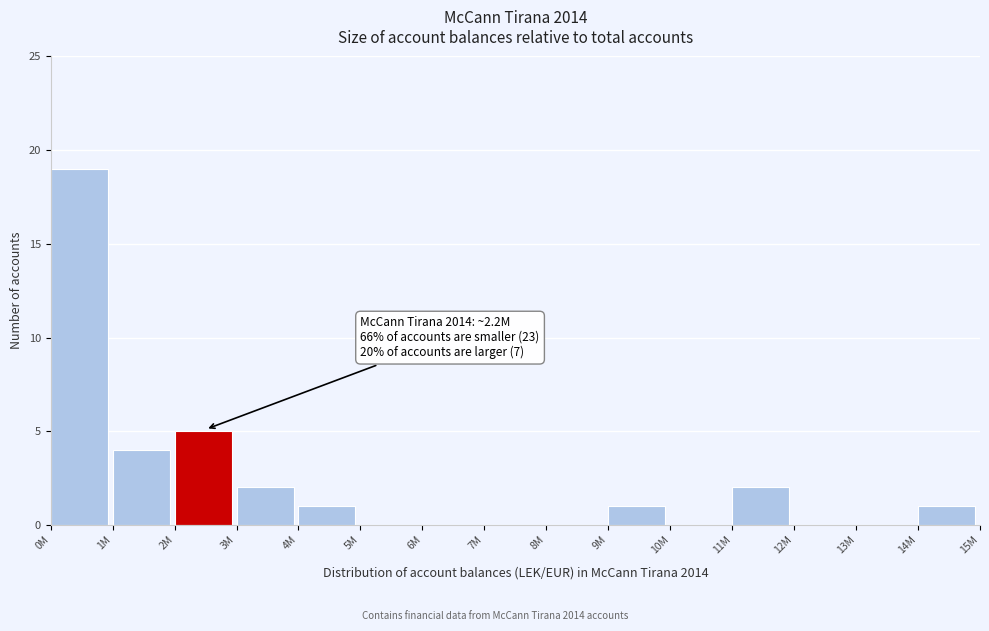

Reading left to right, transcribe all the data shown in this chart.

0M=19	1M=4	2M=5	3M=2	4M=1	5M=0	6M=0	7M=0	8M=0	9M=1	10M=0	11M=2	12M=0	13M=0	14M=1